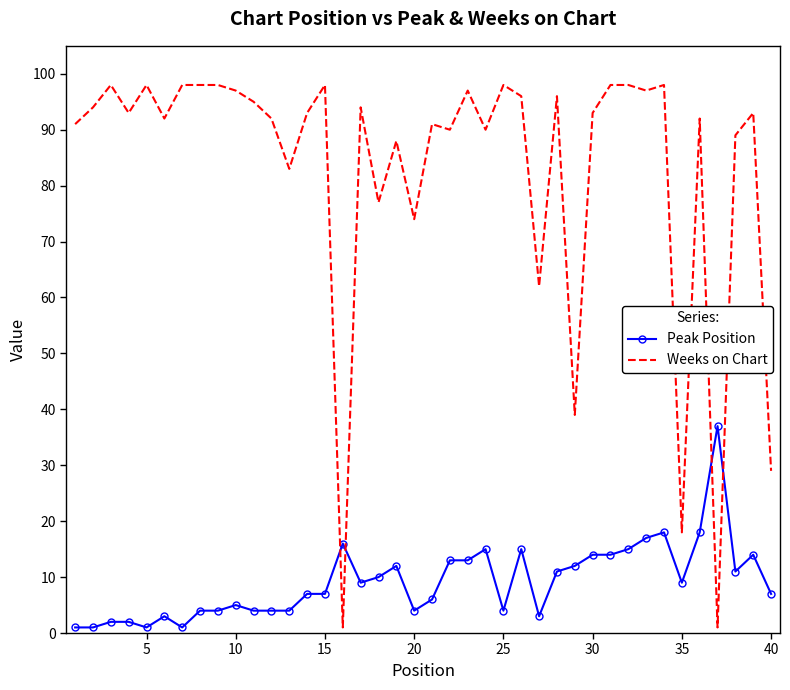

What is the average value of the Weeks on Chart series?

83